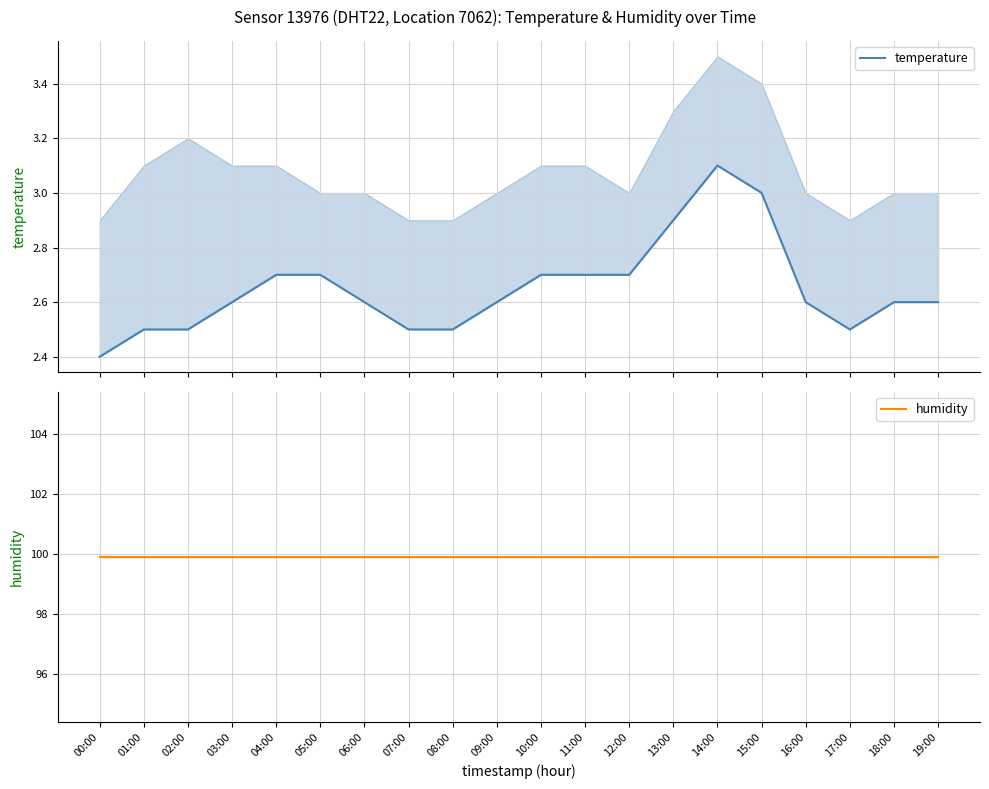

True or false: humidity and temperature cross at least once.

False